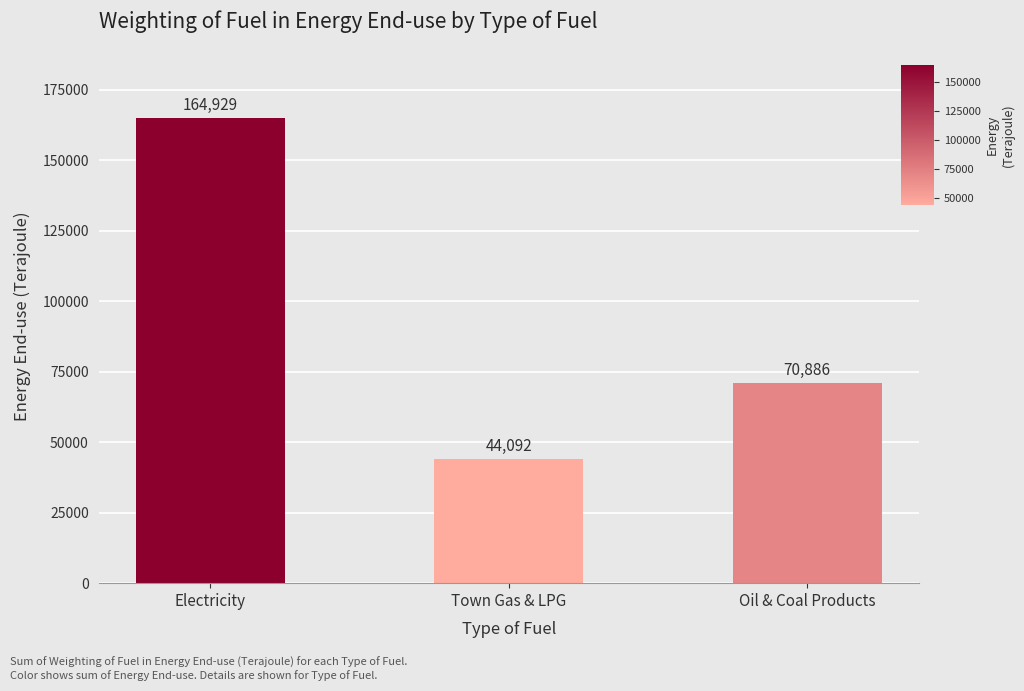

What is the sum of the values at Oil & Coal Products and Electricity?

235815